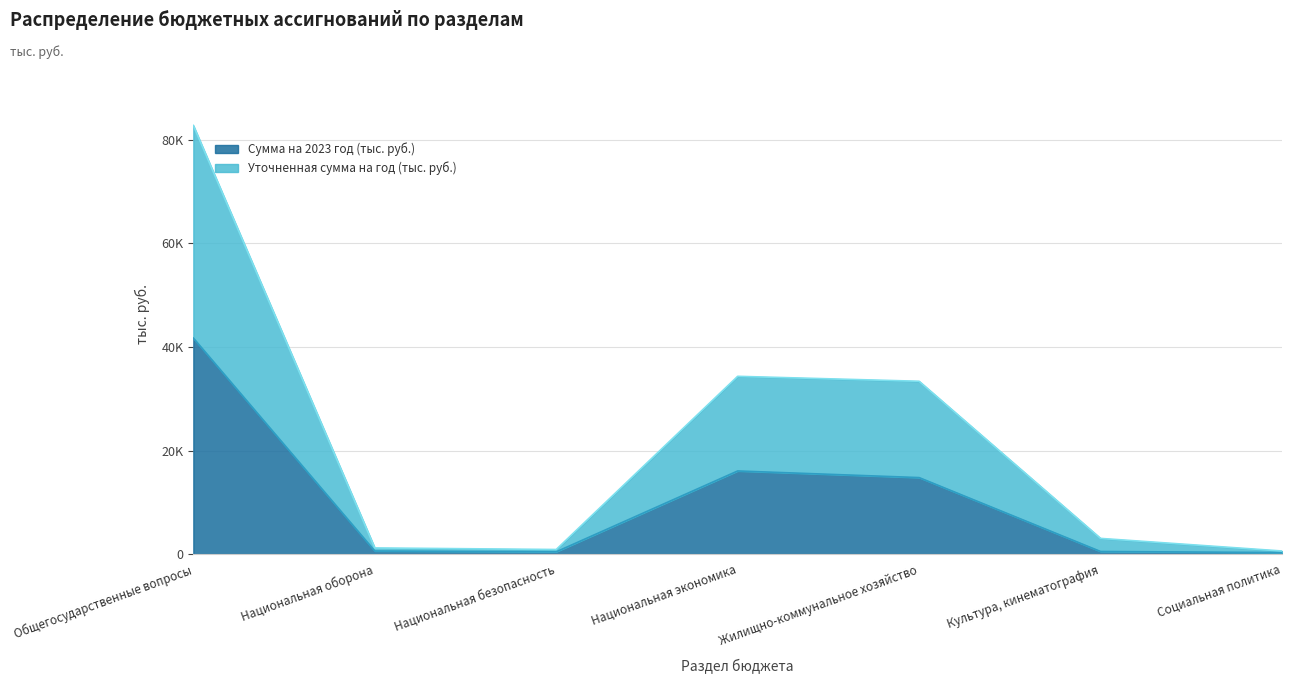

How many lines are shown in the chart?

2